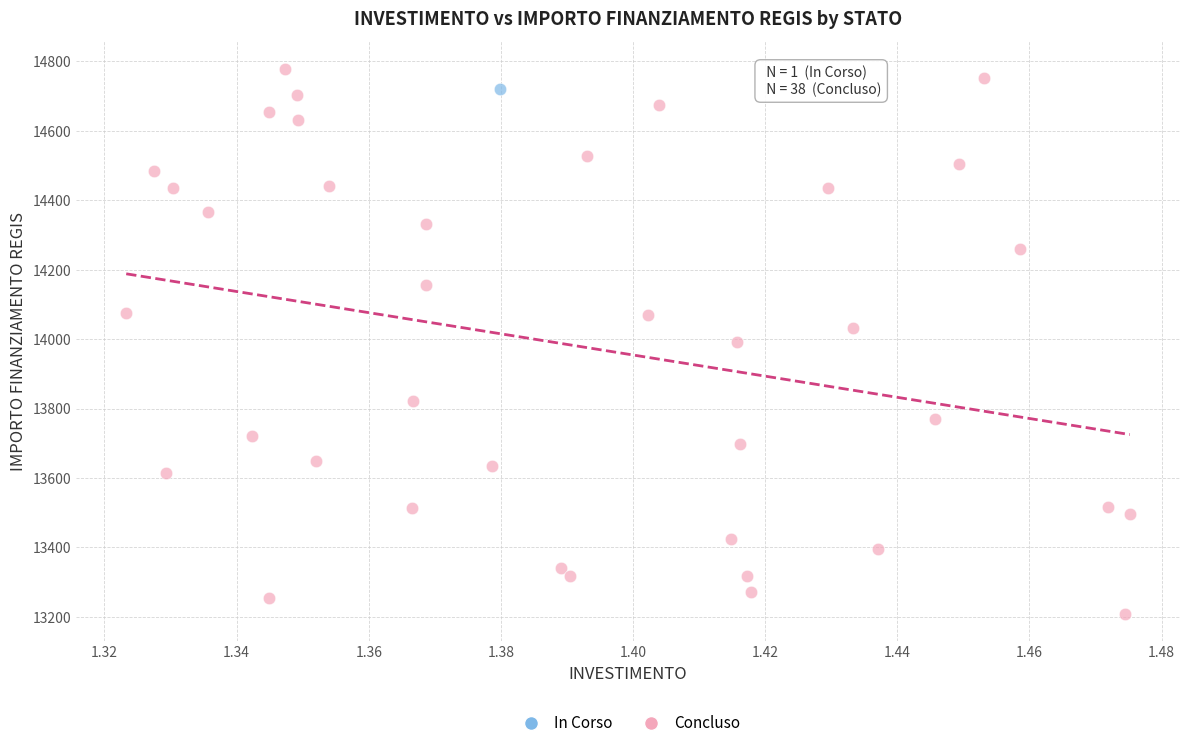

What are all the series names shown in the legend?

In Corso, Concluso